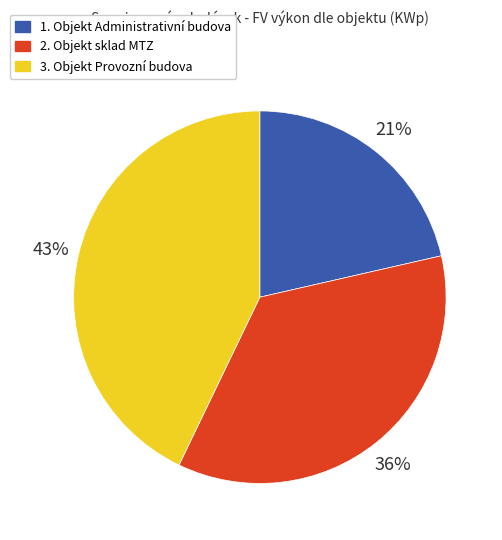

How many segments does this pie chart have?

3